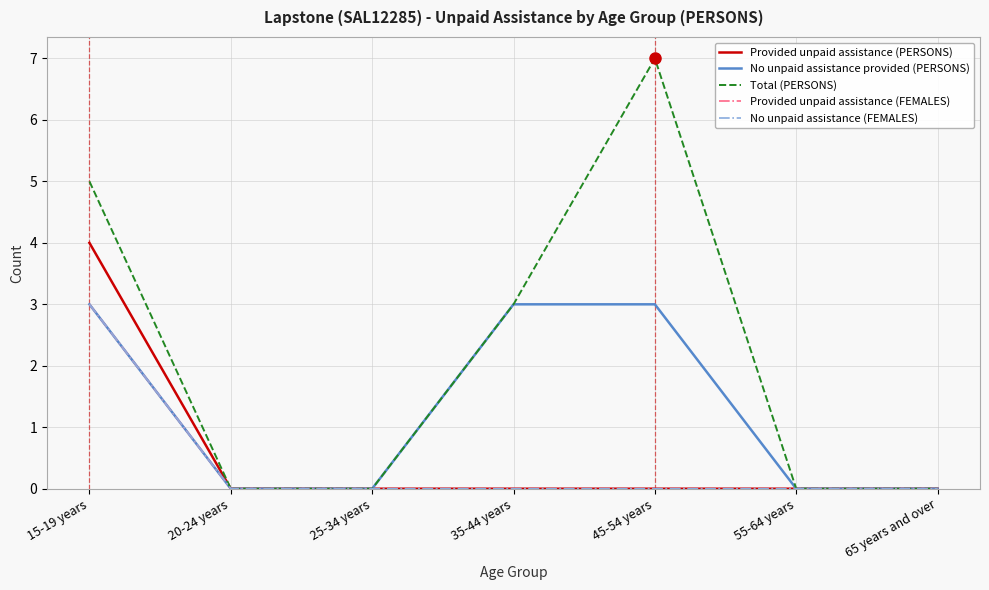

At which category is the sum across all series the highest?

15-19 years